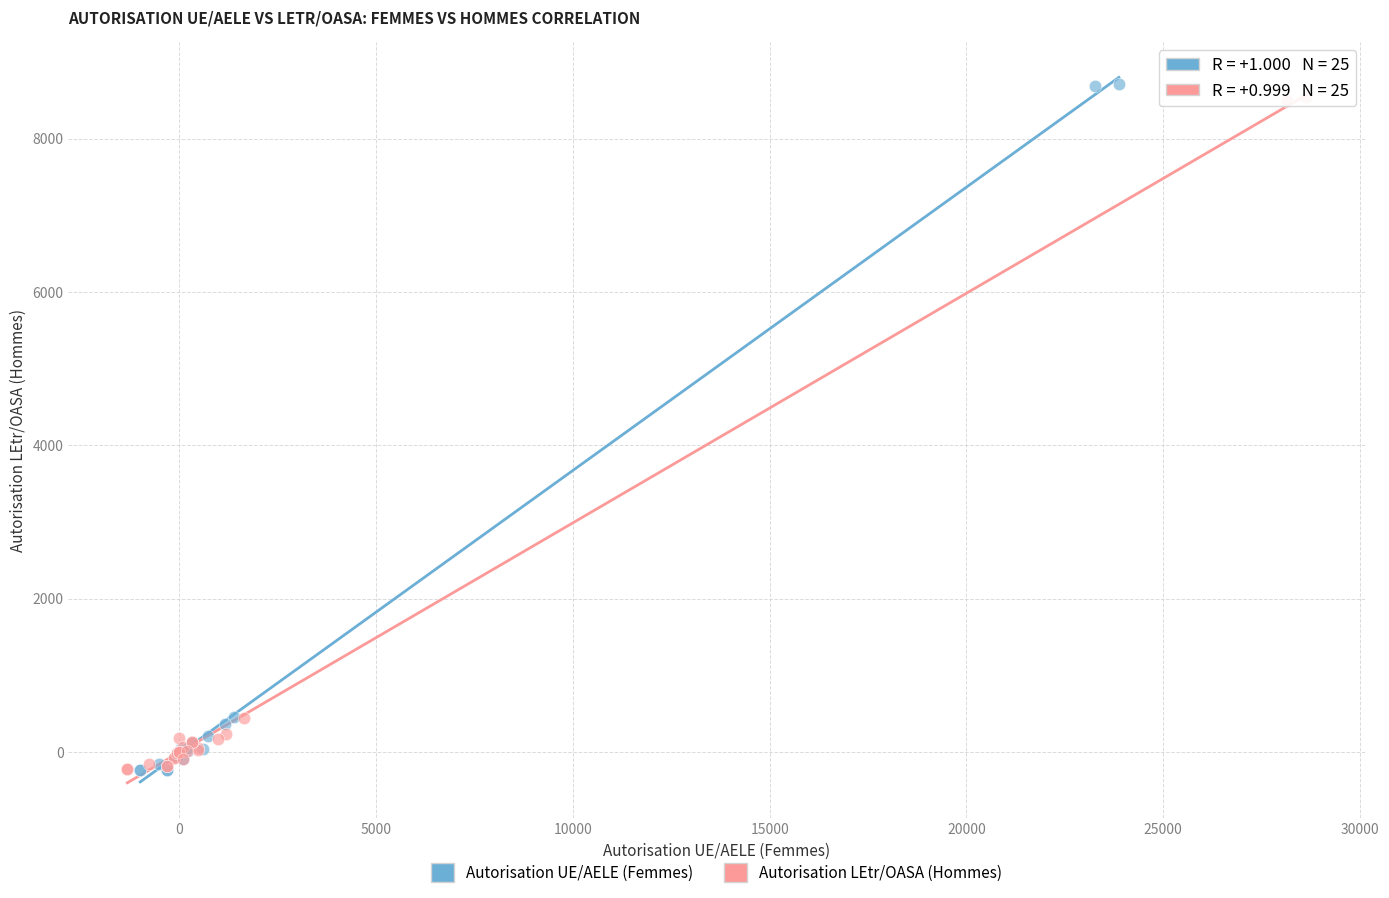

Which series has the widest spread of Y values?

Autorisation UE/AELE (Femmes)